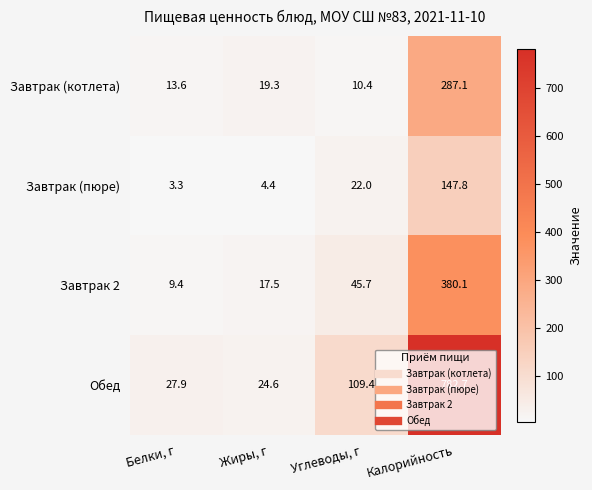

The value of Завтрак 2 at Углеводы, г is 45.7. True or false?

True